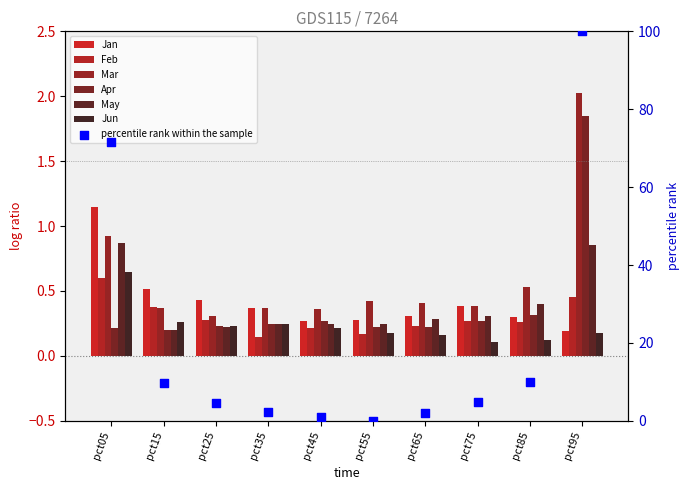

Which series reaches the minimum Y coordinate?

Jun